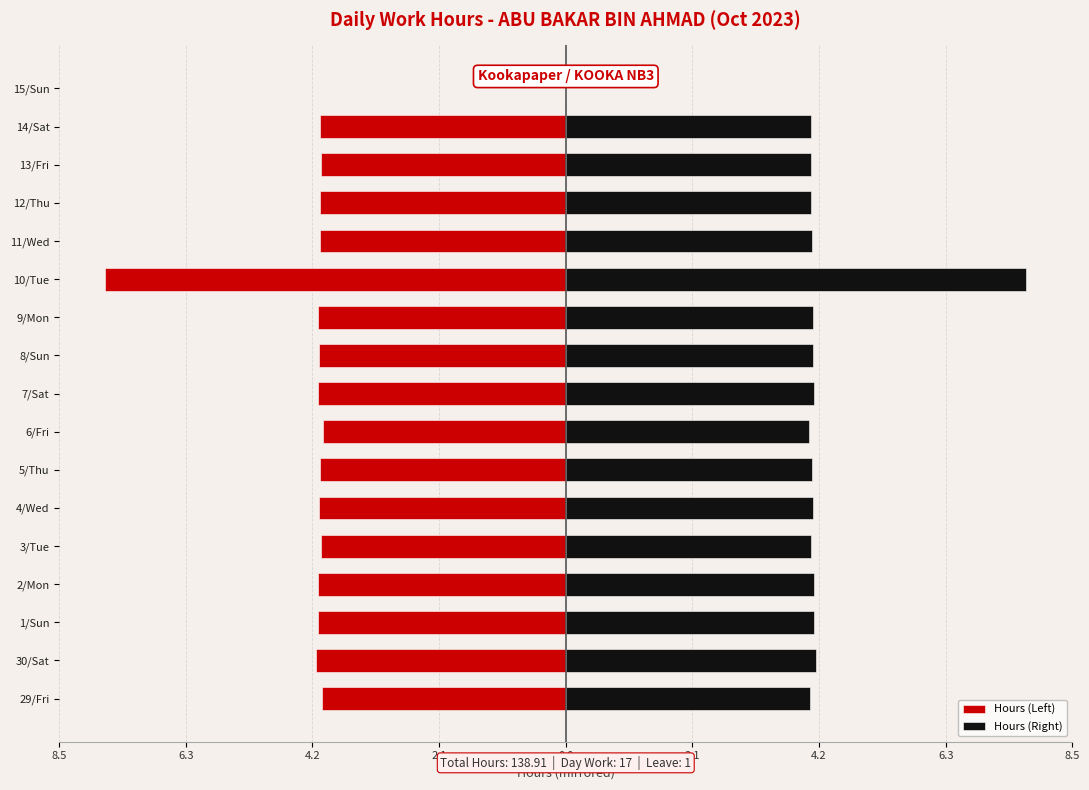

Reading left to right, transcribe all the data shown in this chart.

Hours (Left): -4.1	-4.2	-4.1	-4.1	-4.1	-4.1	-4.1	-4.1	-4.1	-4.1	-4.1	-7.7	-4.1	-4.1	-4.1	-4.1	0.0
Hours (Right): 4.1	4.2	4.1	4.1	4.1	4.1	4.1	4.1	4.1	4.1	4.1	7.7	4.1	4.1	4.1	4.1	0.0